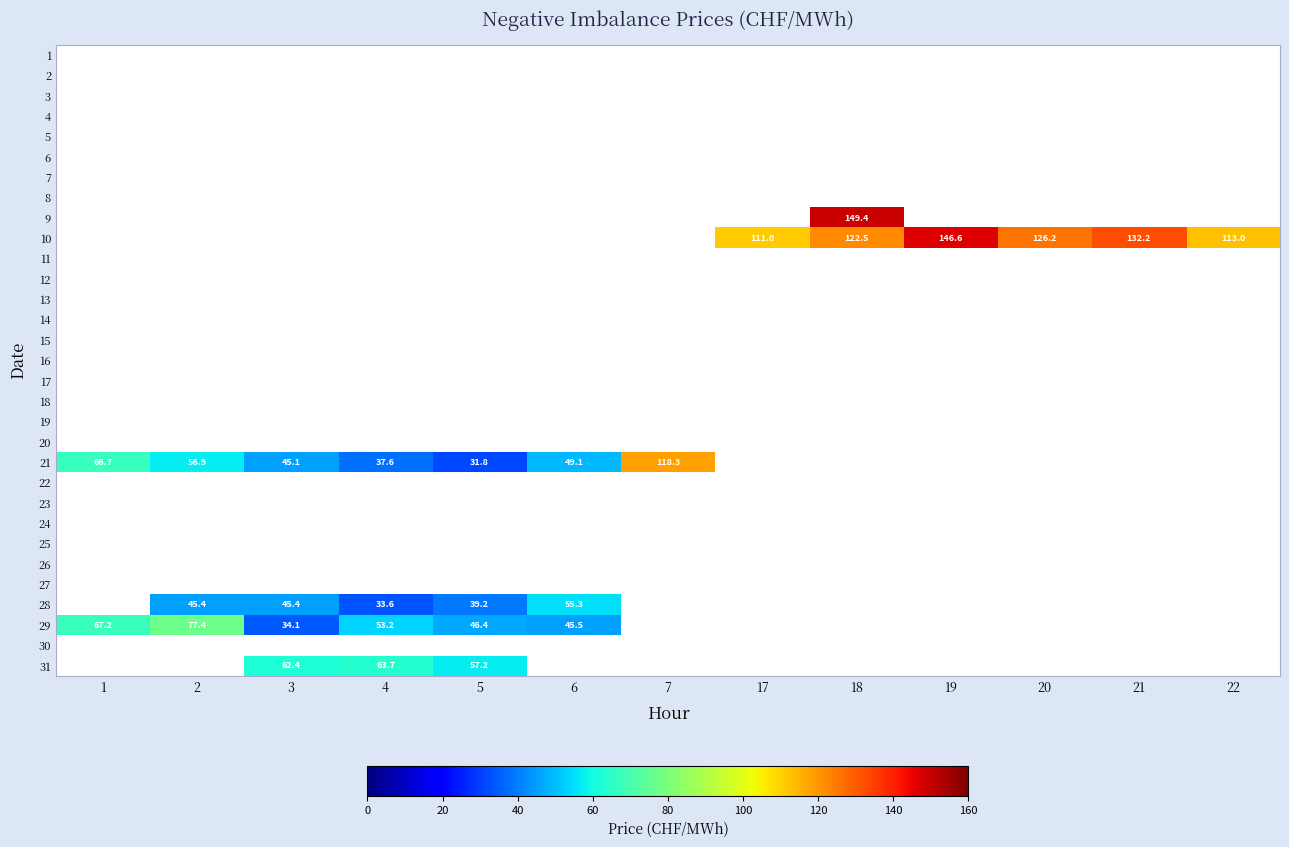

Which category has the lowest value across all series?

1